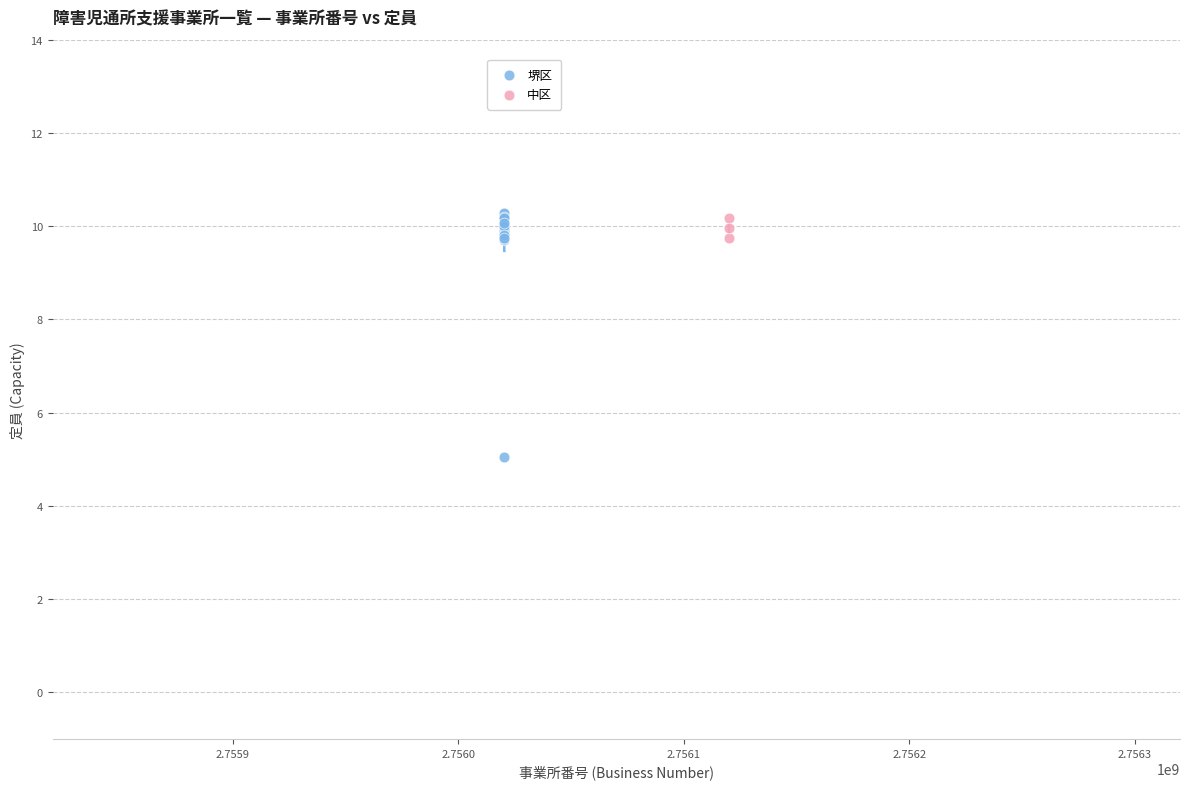

Which series contains the lowest Y value?

堺区